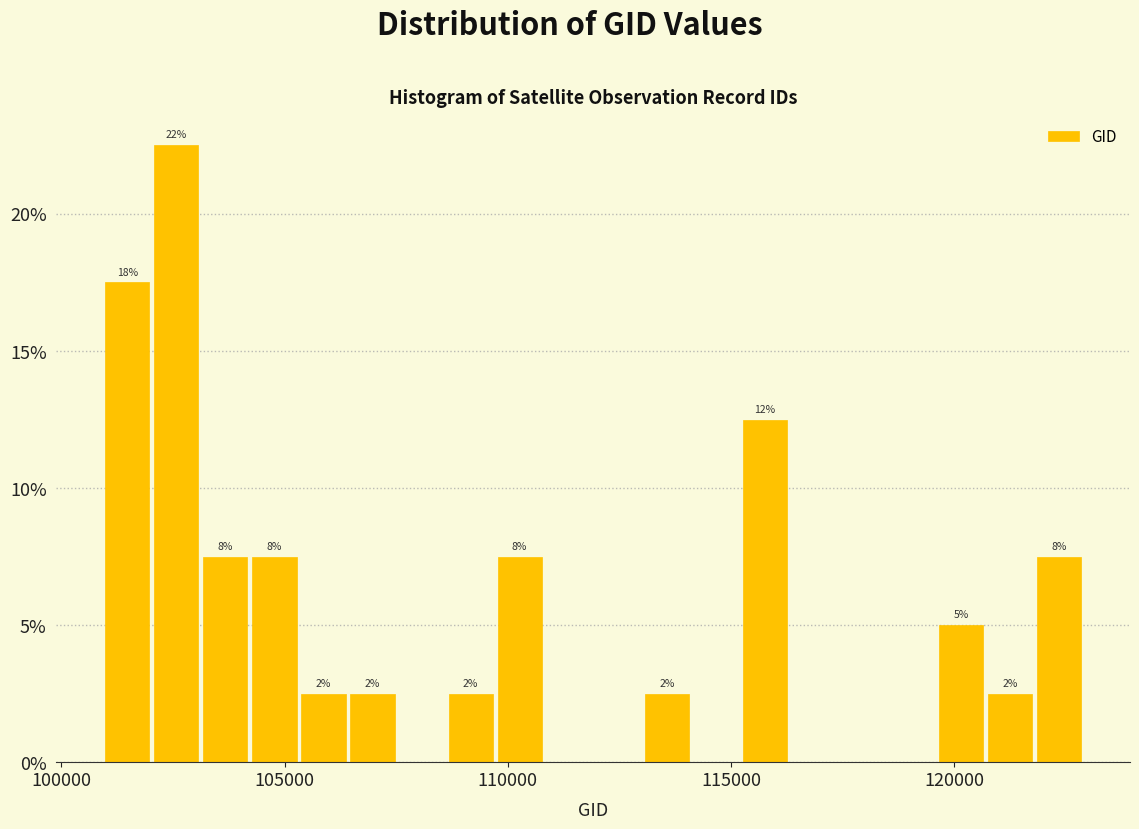

Around what value on the x-axis is the tallest bar? Give the approximate position of its centre, as read against the axis.

102500